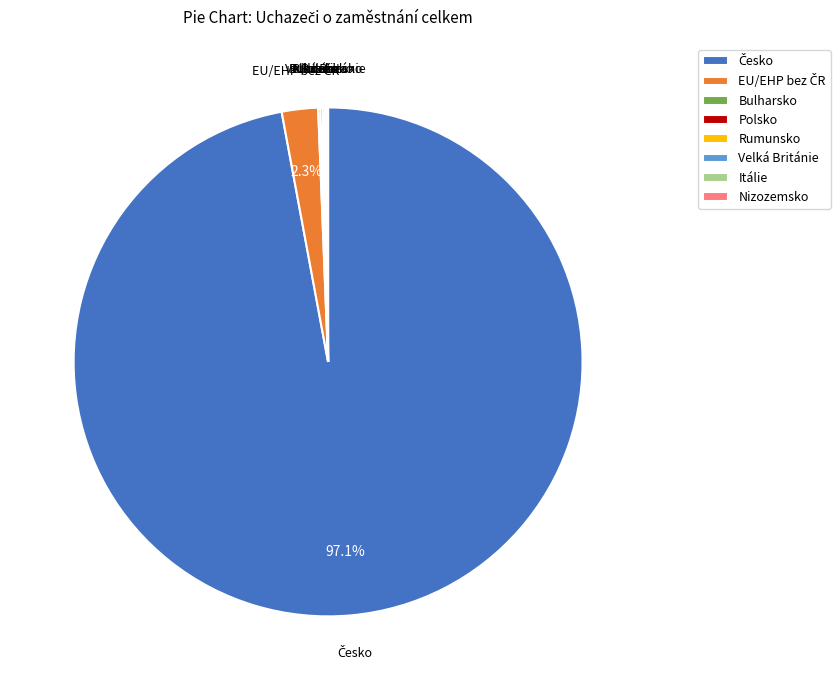

Is there a majority slice in this chart?

Yes